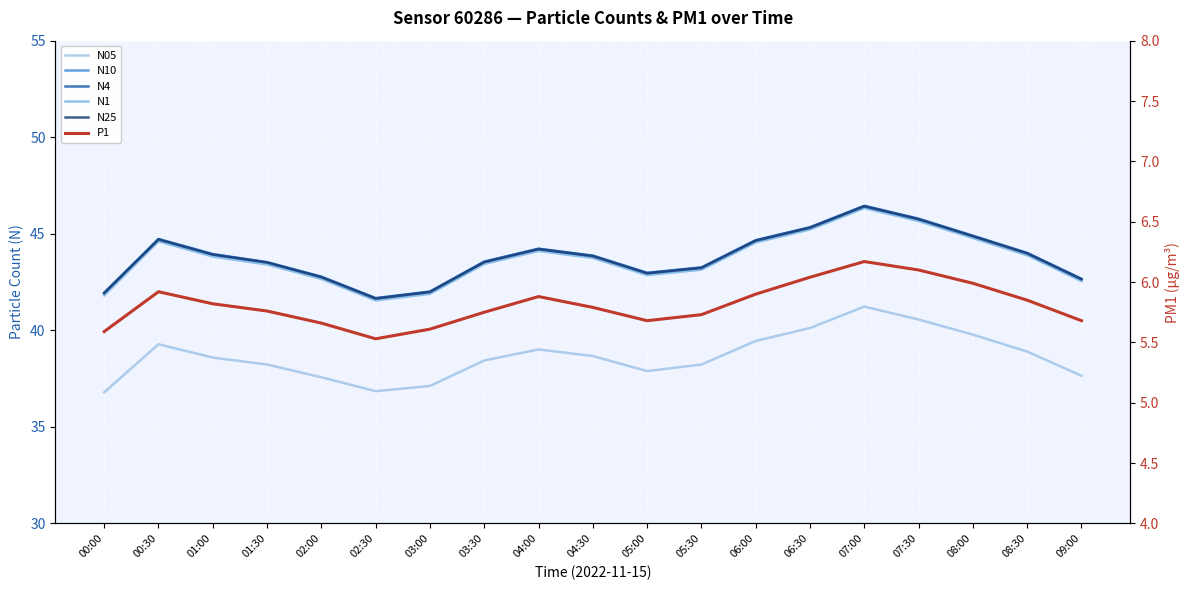

What is the maximum value for P1?

6.2